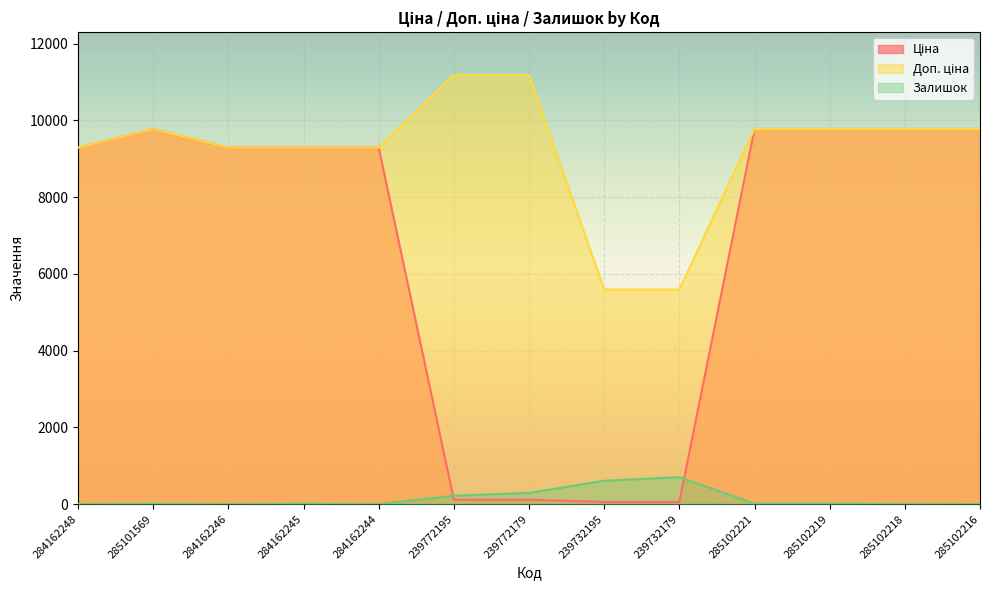

At how many categories does at least one series exceed 7159?

11